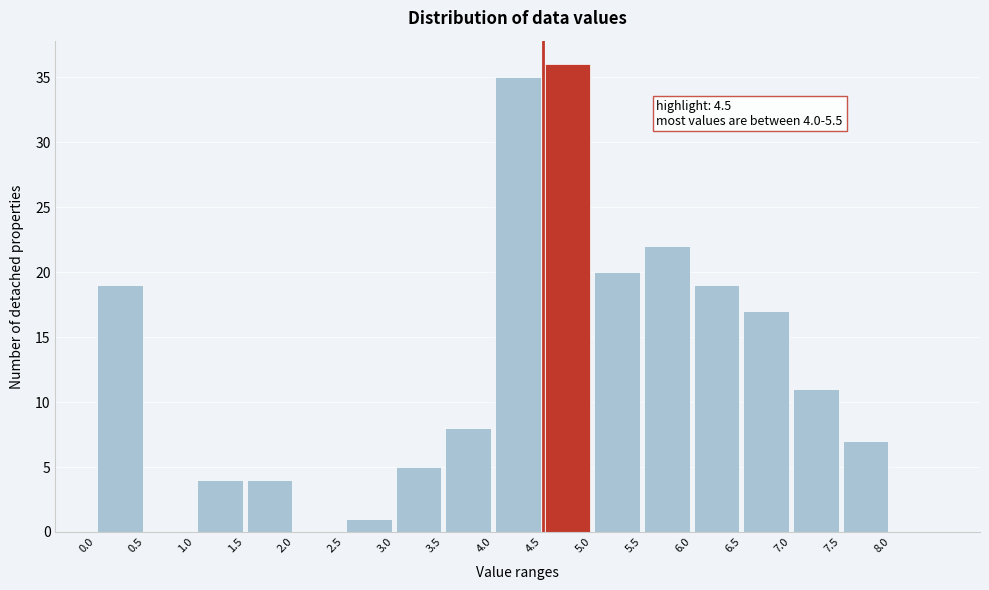

Over which range of the x-axis is the bar tallest?

4.5 to 5.0